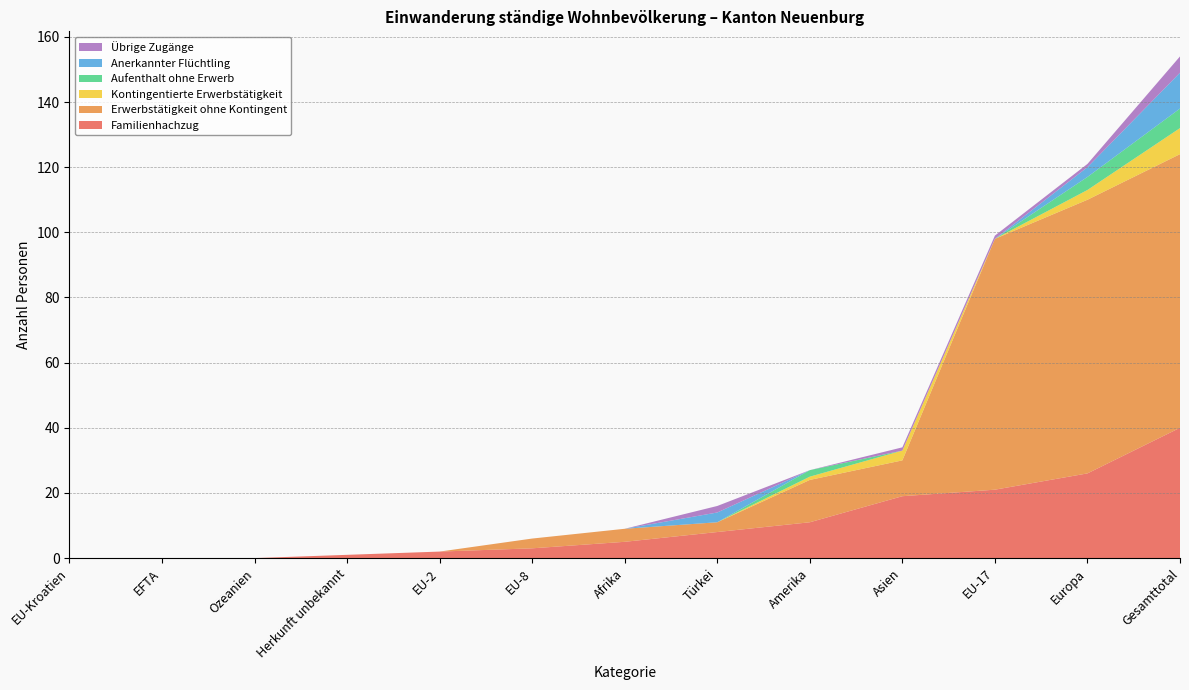

Reading left to right, list all the values displayed in this chart.

Familienhachzug: EU-Kroatien=0	EFTA=0	Ozeanien=0	Herkunft unbekannt=1	EU-2=2	EU-8=3	Afrika=5	Türkei=8	Amerika=11	Asien=19	EU-17=21	Europa=26	Gesamttotal=40
Erwerbstätigkeit ohne Kontingent: EU-Kroatien=0	EFTA=0	Ozeanien=0	Herkunft unbekannt=0	EU-2=0	EU-8=3	Afrika=4	Türkei=3	Amerika=13	Asien=11	EU-17=77	Europa=84	Gesamttotal=84
Kontingentierte Erwerbstätigkeit: EU-Kroatien=0	EFTA=0	Ozeanien=0	Herkunft unbekannt=0	EU-2=0	EU-8=0	Afrika=0	Türkei=0	Amerika=1	Asien=3	EU-17=0	Europa=3	Gesamttotal=8
Aufenthalt ohne Erwerb: EU-Kroatien=0	EFTA=0	Ozeanien=0	Herkunft unbekannt=0	EU-2=0	EU-8=0	Afrika=0	Türkei=0	Amerika=2	Asien=0	EU-17=0	Europa=4	Gesamttotal=6
Anerkannter Flüchtling: EU-Kroatien=0	EFTA=0	Ozeanien=0	Herkunft unbekannt=0	EU-2=0	EU-8=0	Afrika=0	Türkei=3	Amerika=0	Asien=0	EU-17=0	Europa=3	Gesamttotal=11
Übrige Zugänge: EU-Kroatien=0	EFTA=0	Ozeanien=0	Herkunft unbekannt=0	EU-2=0	EU-8=0	Afrika=0	Türkei=2	Amerika=0	Asien=1	EU-17=1	Europa=1	Gesamttotal=5